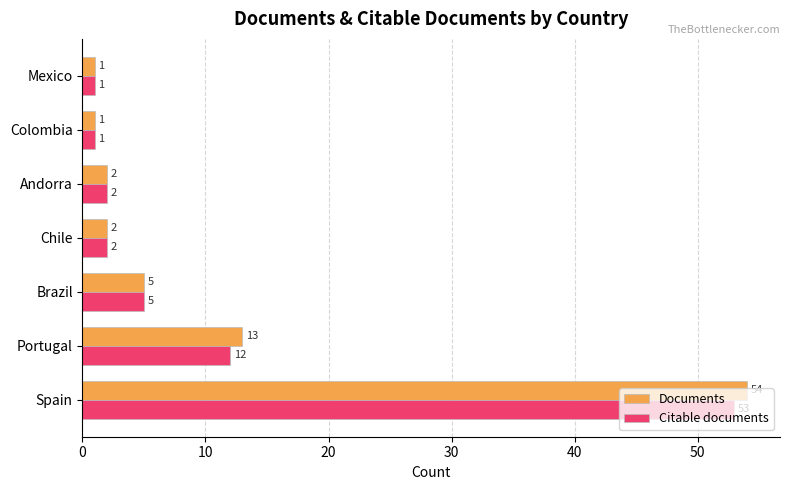

The value of Citable documents at Andorra is 4. True or false?

False